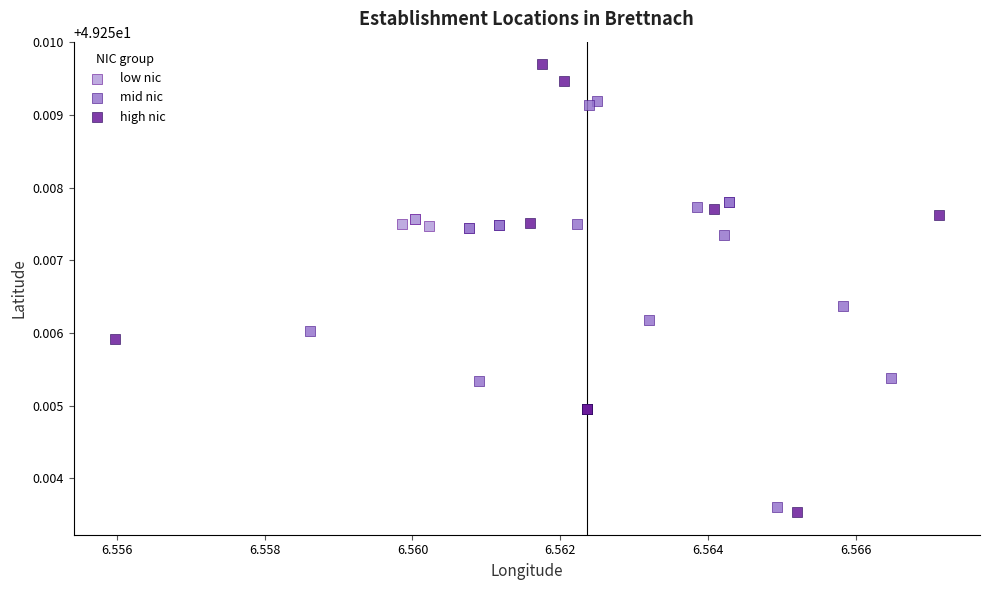

Which series contains the highest Y value?

high nic